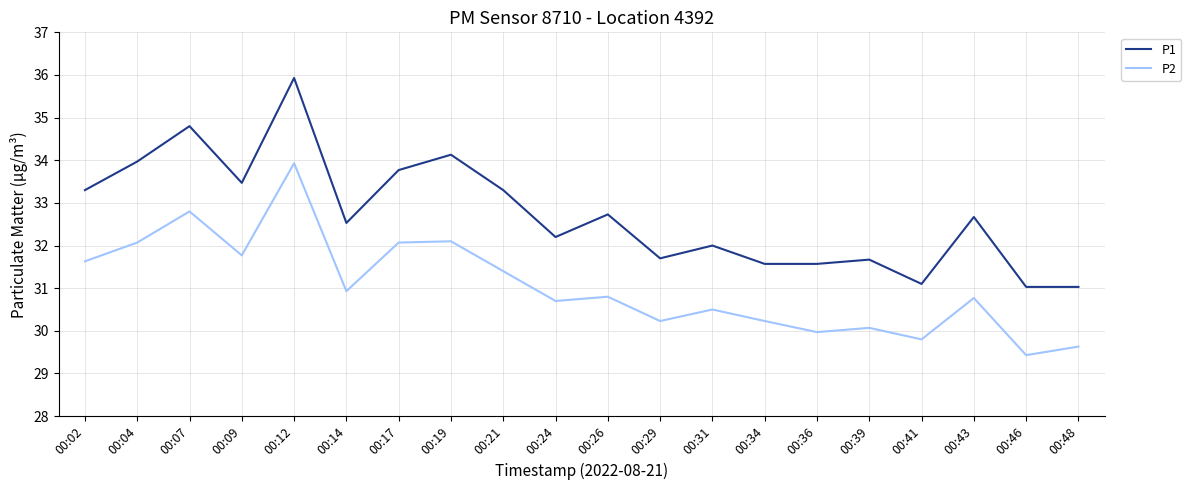

What is the sum of all P1 values?

654.5